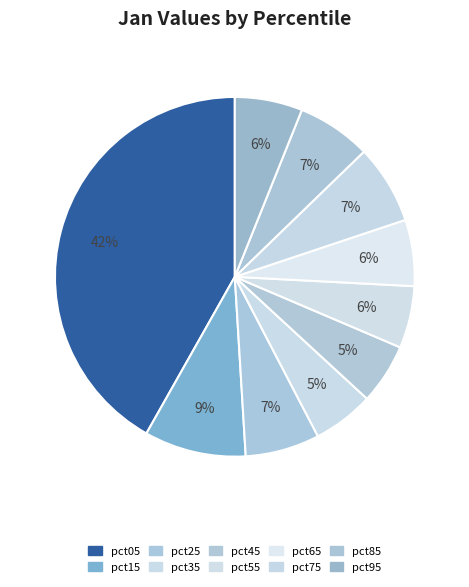

How many slices are in this pie chart?

10